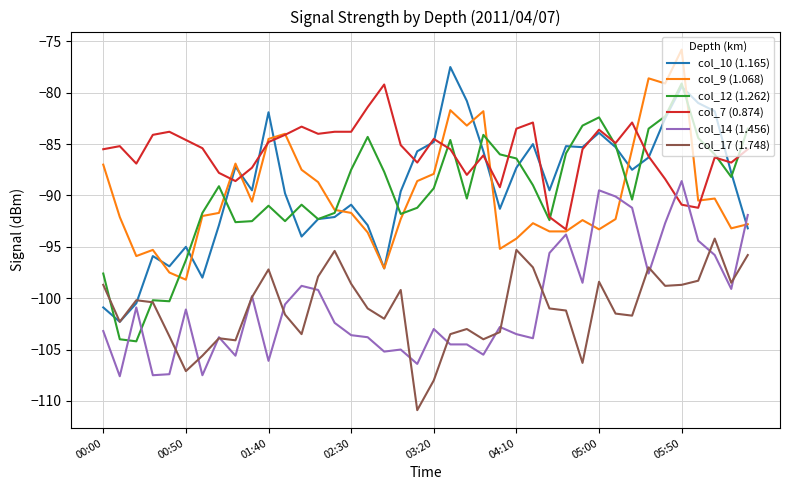

What is the minimum value for col_12 (1.262)?

-104.2